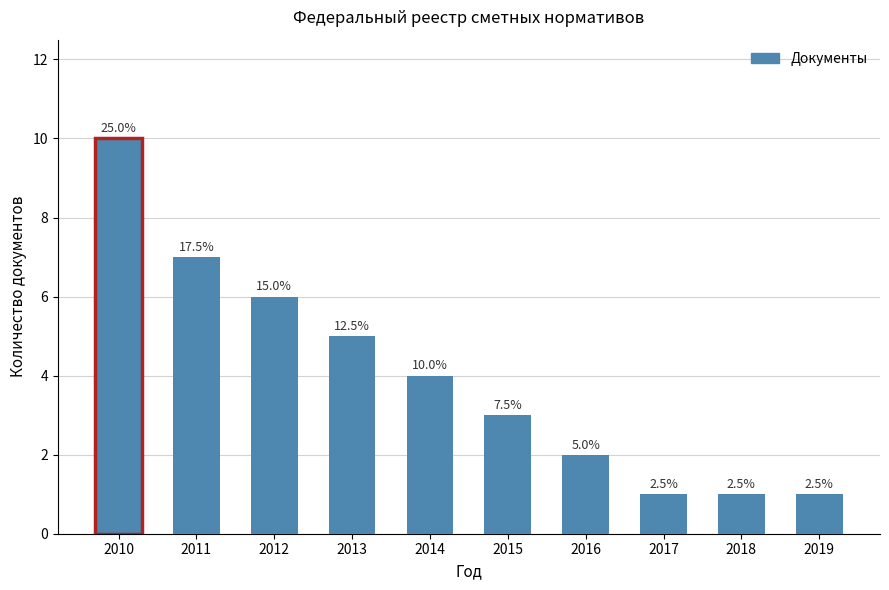

Does the chart contain any negative values?

No